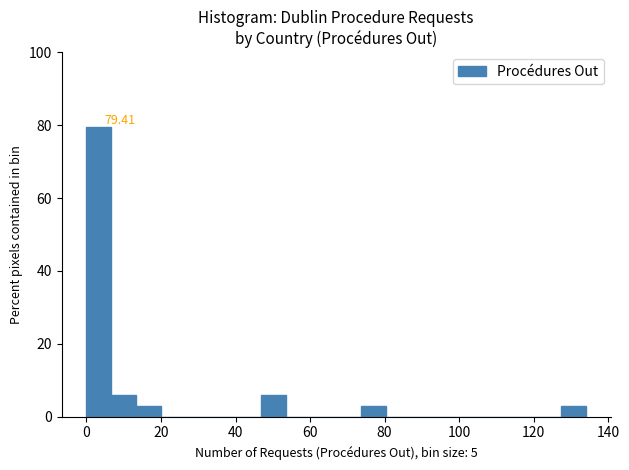

Read against the x-axis, roughly where is the centre of the tallest bar?

4